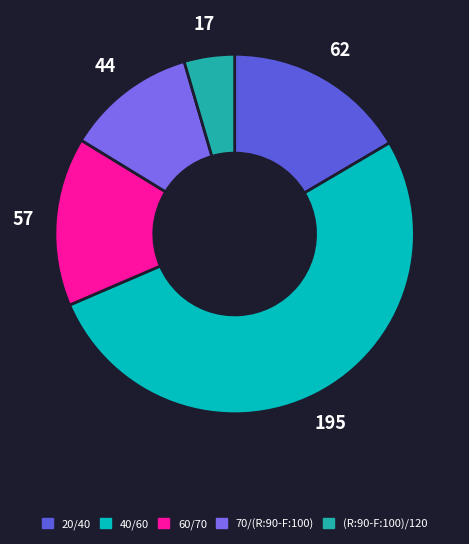

True or false: 60/70 accounts for 15% of the total.

True